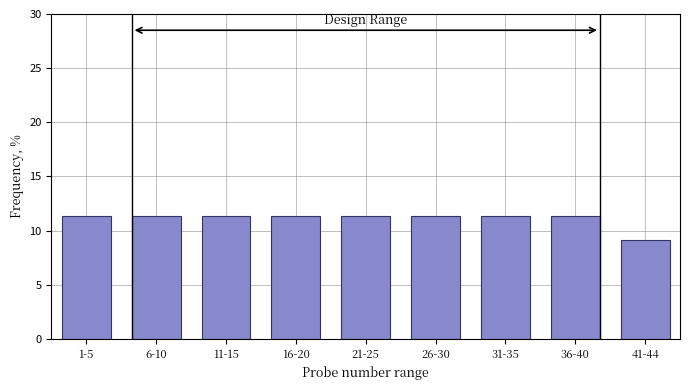

Reading left to right, extract all data points from this chart.

1-5=11.4	6-10=11.4	11-15=11.4	16-20=11.4	21-25=11.4	26-30=11.4	31-35=11.4	36-40=11.4	41-44=9.1